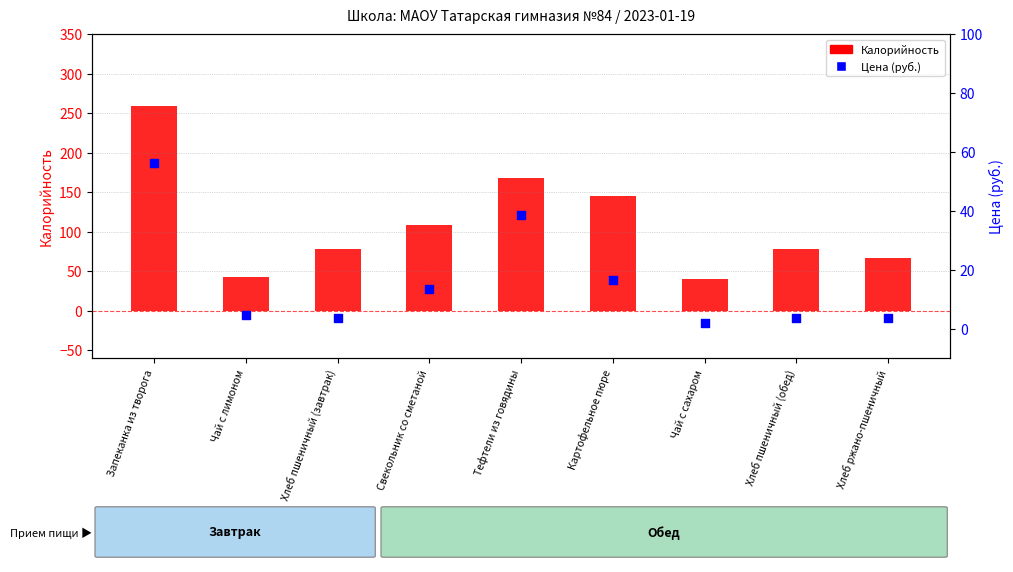

Which series contains the lowest Y value?

Цена (руб.)